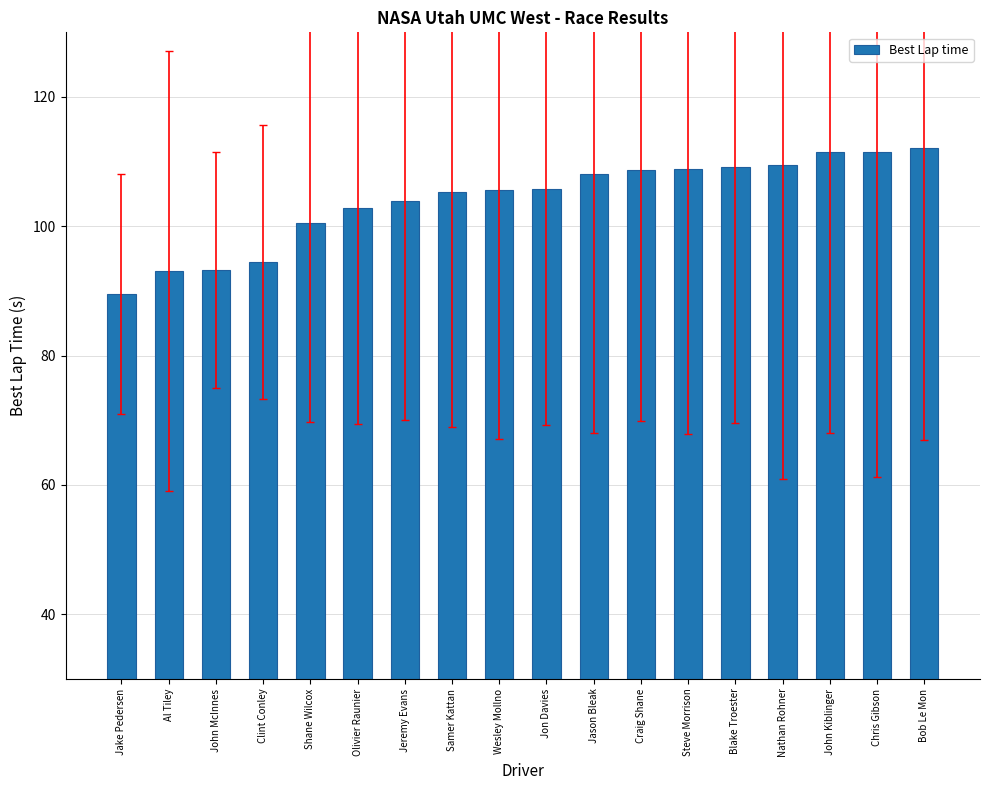

What is the ratio of the value at Clint Conley to the value at Nathan Rohner?

0.9